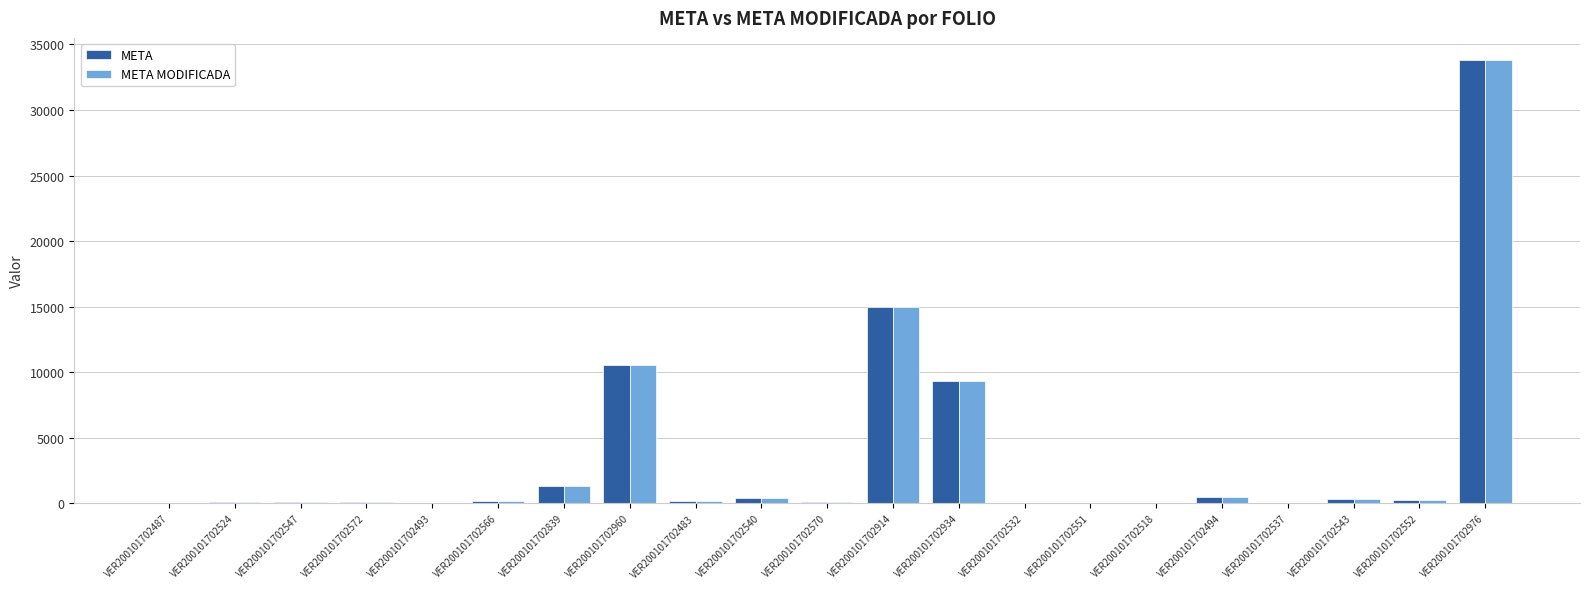

Which label corresponds to the largest value in the chart?

VER200101702976